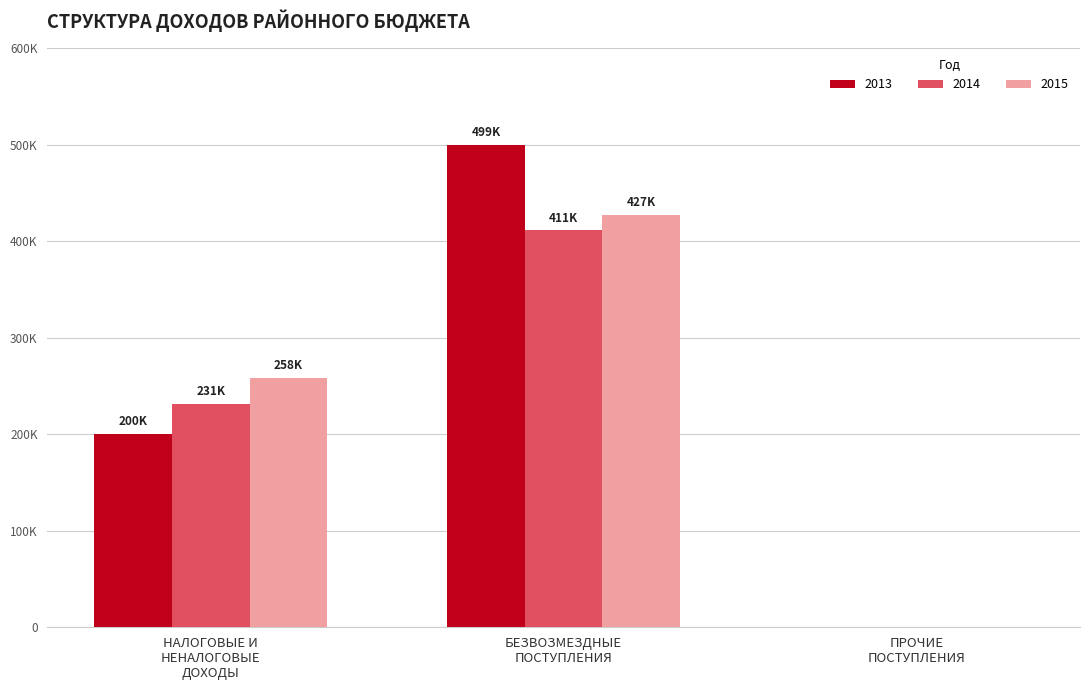

What are all the series names shown in the legend?

2013, 2014, 2015